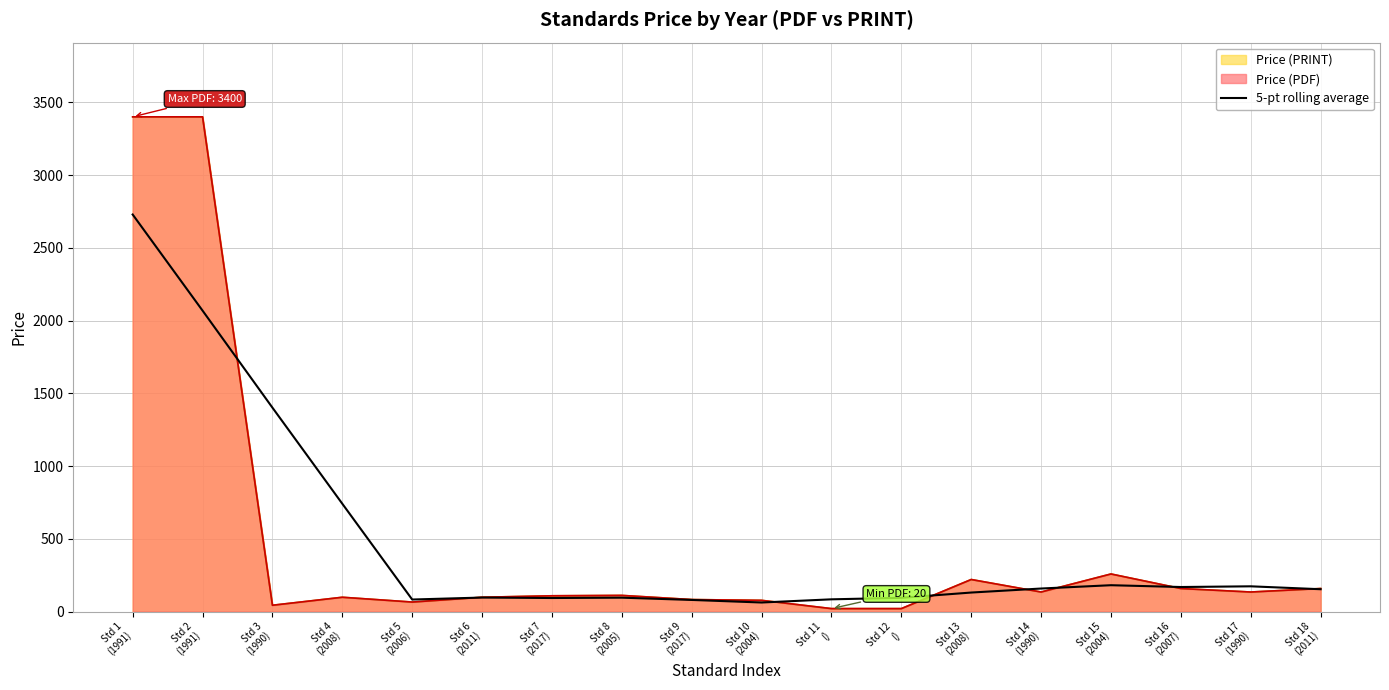

Reading right to left, extract all data points from this chart.

153.2	173.2	168.4	180.8	158.0	130.4	94.2	83.8	61.9	79.6	95.2	92.8	96.0	82.4	740.8	1401.2	2068.2	2728.6